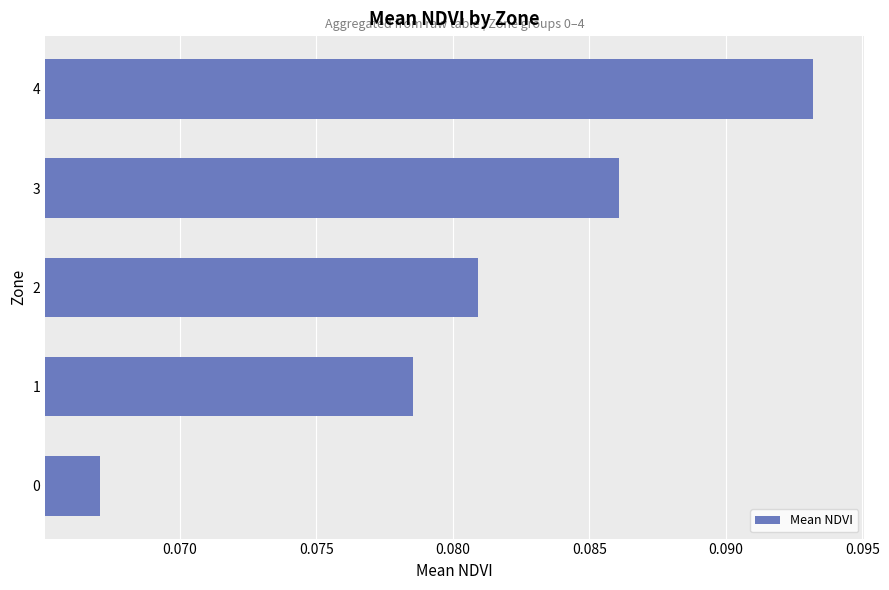

Are the bars horizontal?

Yes